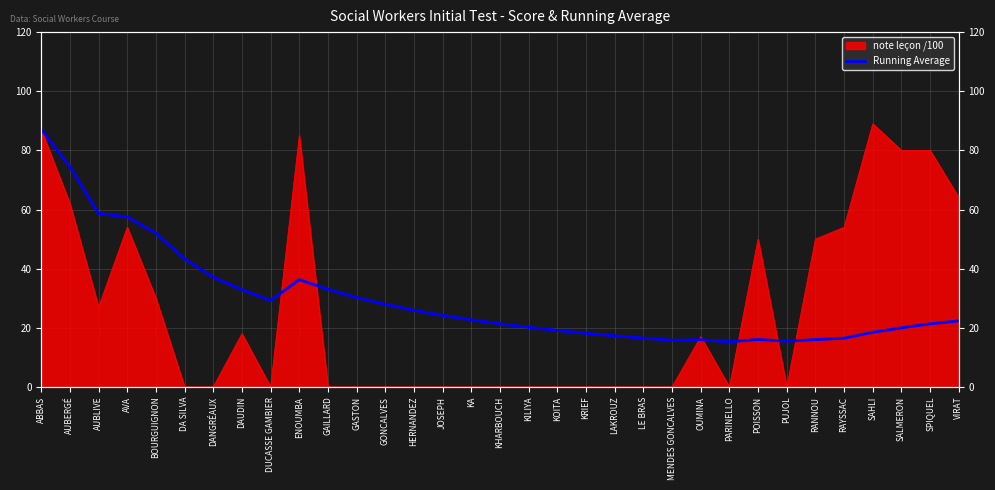

Reading left to right, extract all data points from this chart.

ABBAS=87.0	AUBERGÉ=74.5	AUBLIVE=58.7	AVA=57.5	BOURGUIGNON=52.0	DA SILVA=43.3	DANGRÉAUX=37.1	DAUDIN=32.9	DUCASSE GAMBIER=29.2	ENOUMBA=36.3	GAILLARD=33.0	GASTON=30.2	GONCALVES=27.9	HERNANDEZ=25.9	JOSEPH=24.2	KA=22.7	KHARBOUCH=21.4	KILIYA=20.2	KOITA=19.1	KRIEF=18.1	LAKROUZ=17.3	LE BRAS=16.5	MENDES GONCALVES=15.8	OUMINA=16.0	PARINELLO=15.3	POISSON=16.0	PUJOL=15.5	RANNOU=16.0	RAYSSAC=16.5	SAHLI=18.5	SALMERON=20.0	SPIQUEL=21.3	VIRAT=22.4